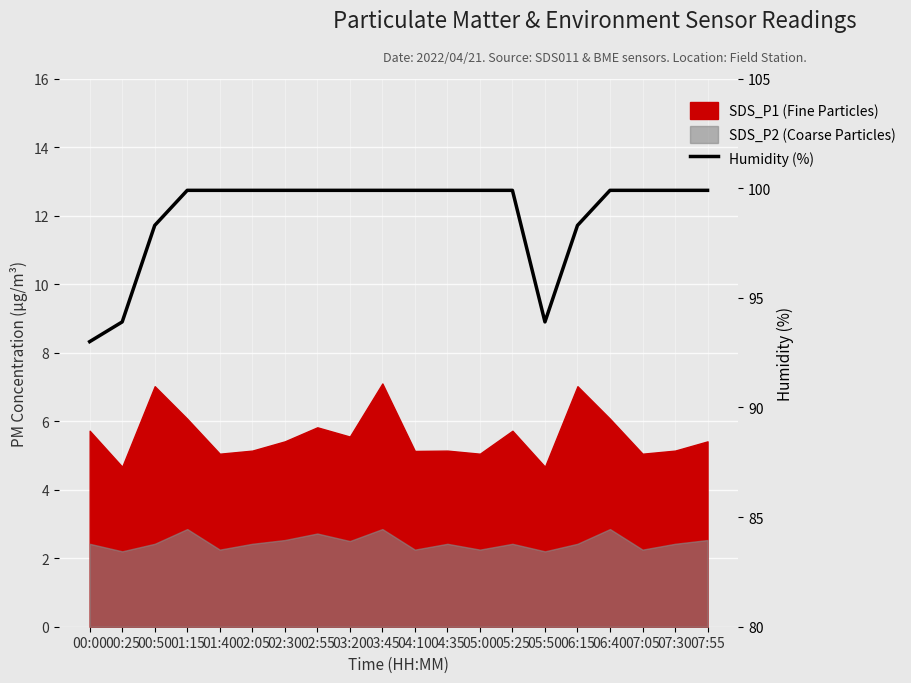

List the labels in order of value, smallest first.

00:00, 00:25, 05:50, 00:50, 06:15, 01:15, 01:40, 02:05, 02:30, 02:55, 03:20, 03:45, 04:10, 04:35, 05:00, 05:25, 06:40, 07:05, 07:30, 07:55